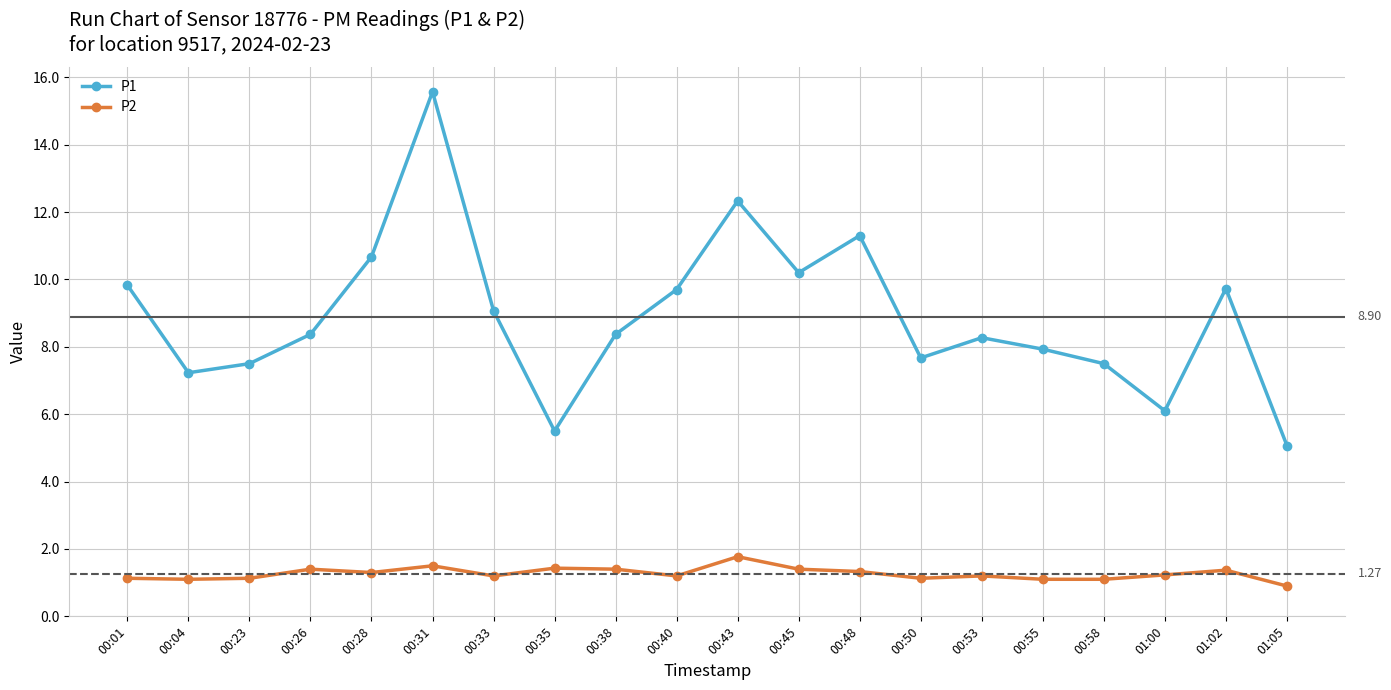

Is it true that P2 equals 2.4 at 00:35?

False